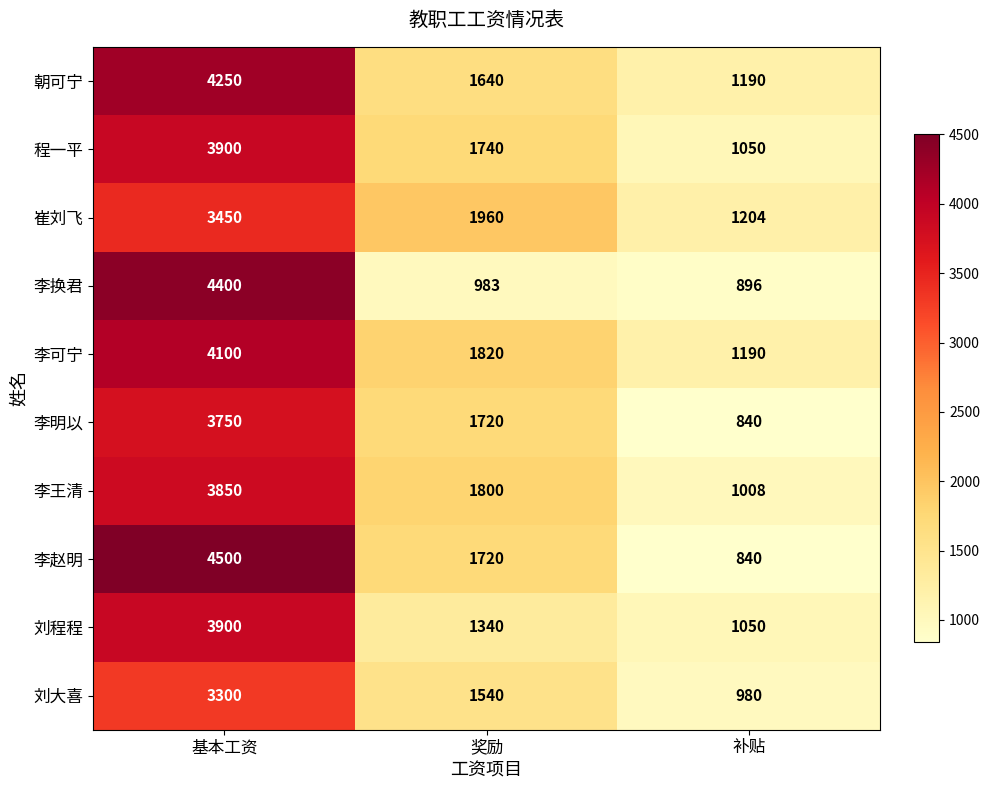

What is the smallest value displayed?

840